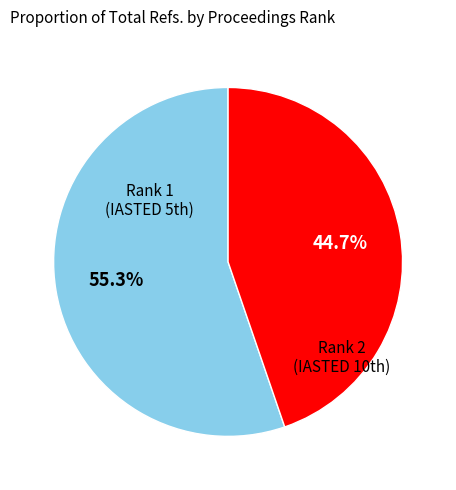

Count the number of slices in the pie.

2